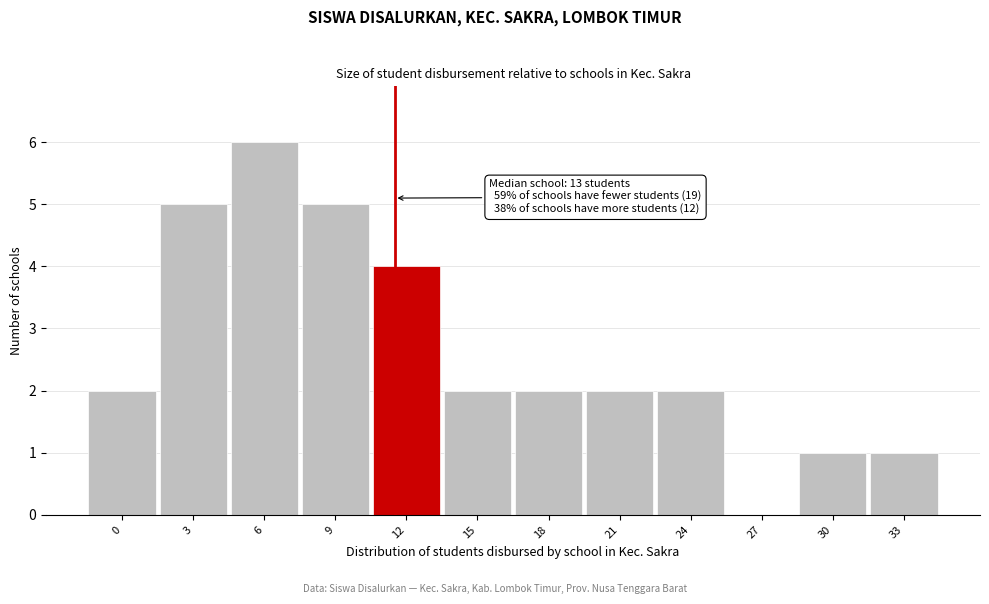

Reading left to right, list all the values displayed in this chart.

0=2	3=5	6=6	9=5	12=4	15=2	18=2	21=2	24=2	27=0	30=1	33=1